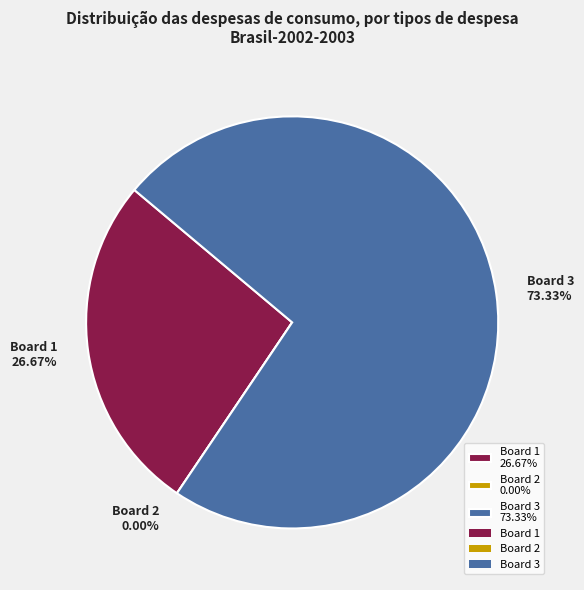

Is it true that Board 2 is 8% of the pie?

False